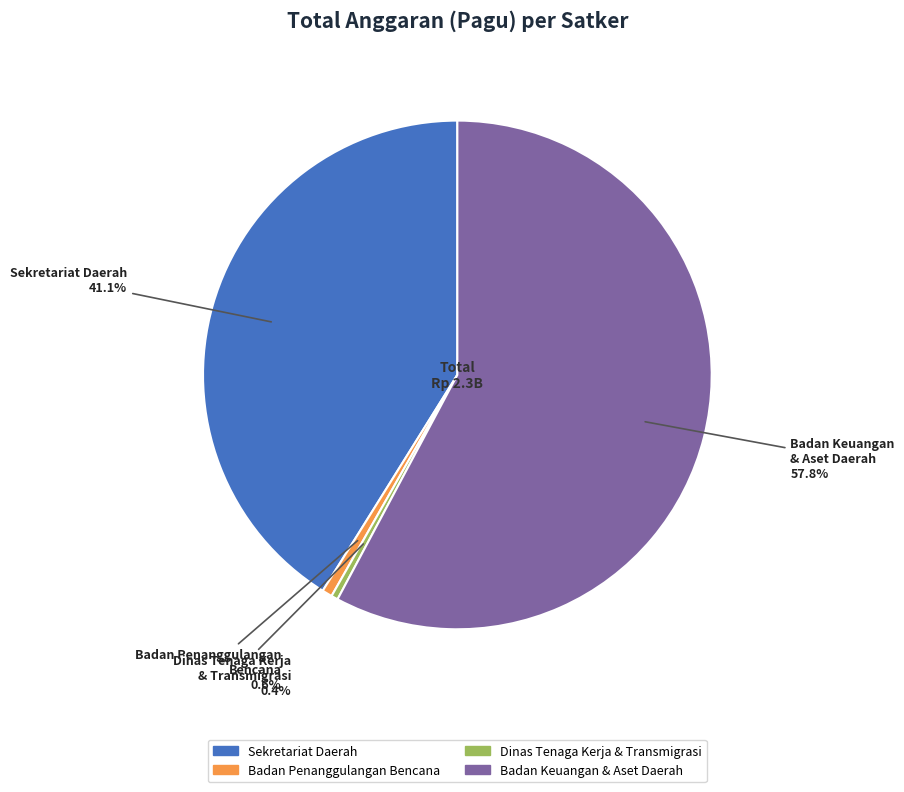

To the nearest percent, what is the difference between the largest and smallest slice percentages?

57%